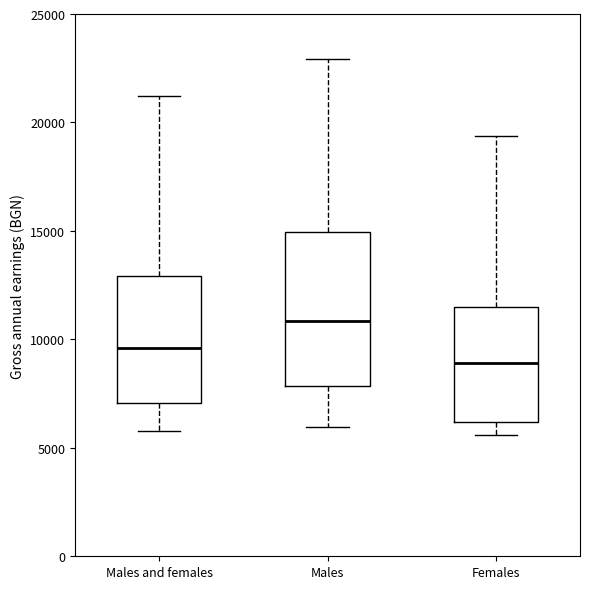

Reading left to right, transcribe this box plot: for each box, give where its median line is, the range the box spans, and where its two whiskers end, as read against the y-axis. The values are not printed on the chart, so give them approximately, as read against the axis.

Males and females: median 9500, box 7000 to 13000, whiskers 6000 to 21000
Males: median 11000, box 8000 to 15000, whiskers 6000 to 23000
Females: median 9000, box 6000 to 11500, whiskers 5500 to 19500